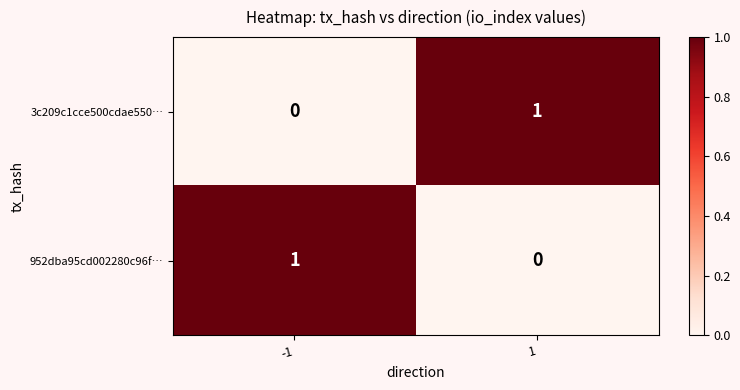

The 3c209c1cce500cdae550… series shows 1 at 1. True or false?

True